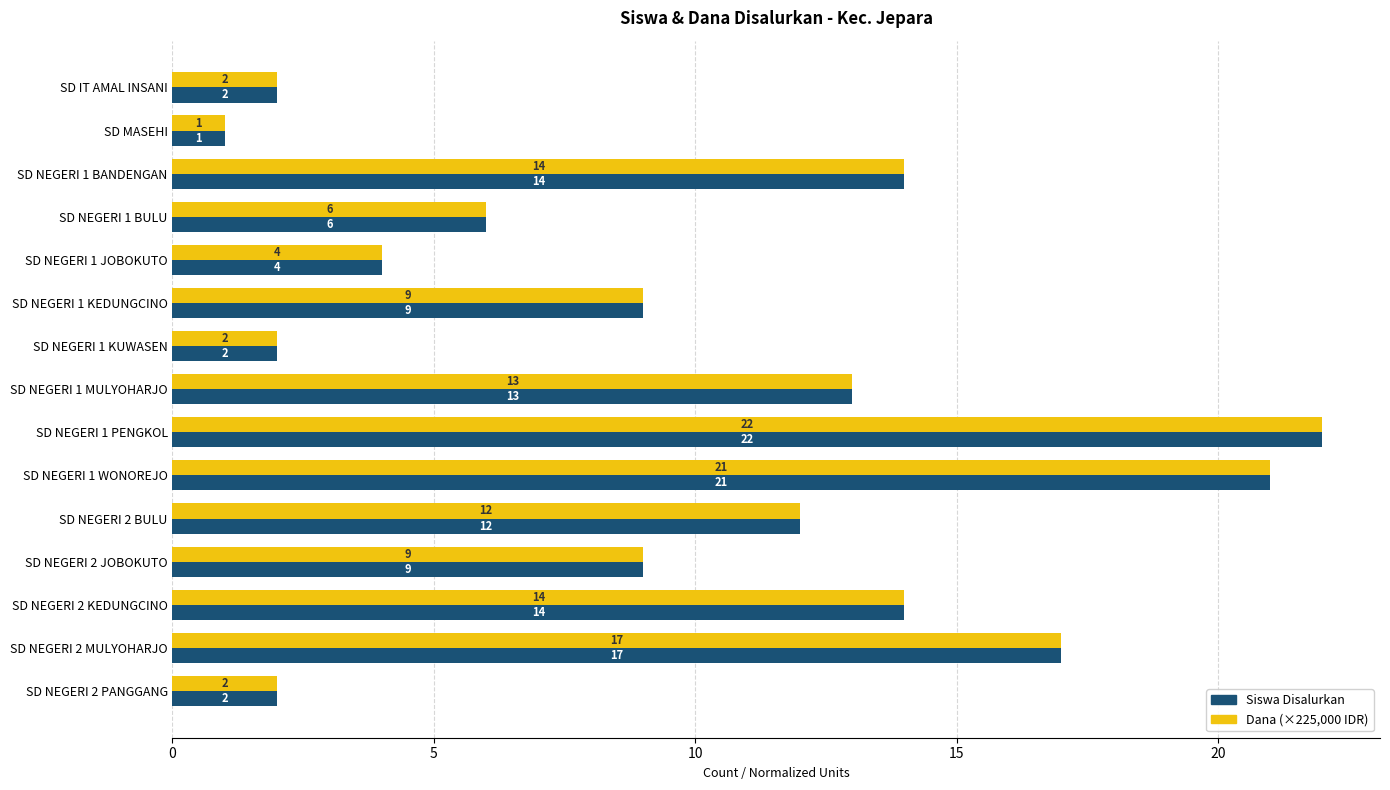

Which category has the lowest value in the Dana (×225,000 IDR) series?

SD MASEHI